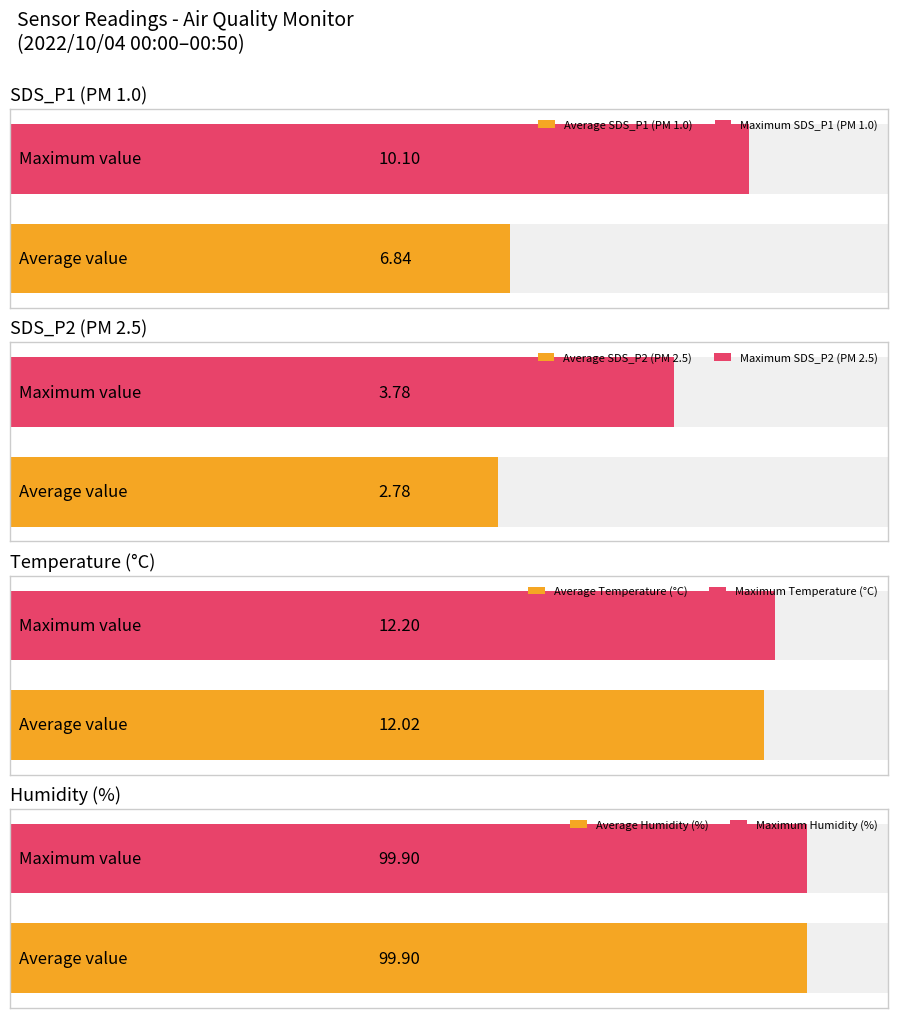

Is it true that SDS_P2 equals 2.7 at 00:39?

True